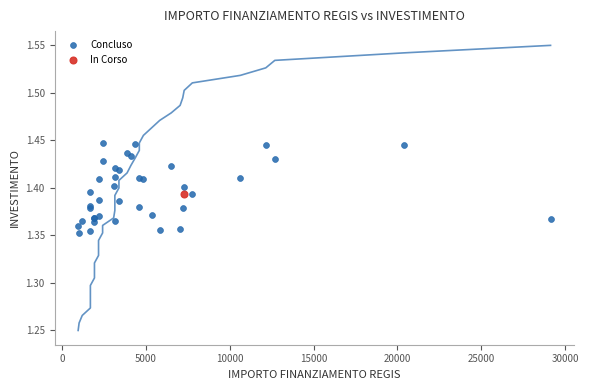

What are all the series names shown in the legend?

Concluso, In Corso